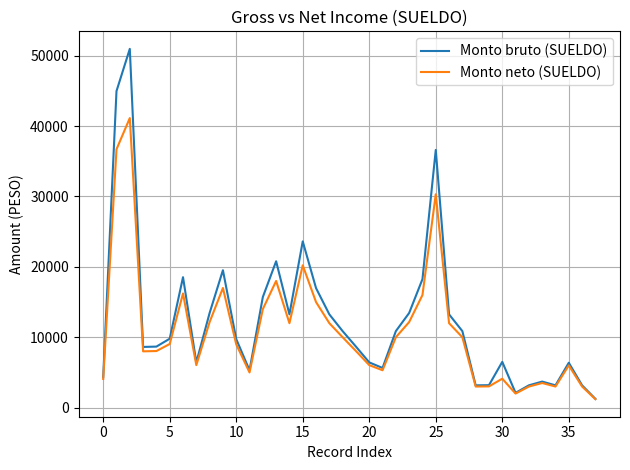

Is this an area chart (filled region under the line)?

No